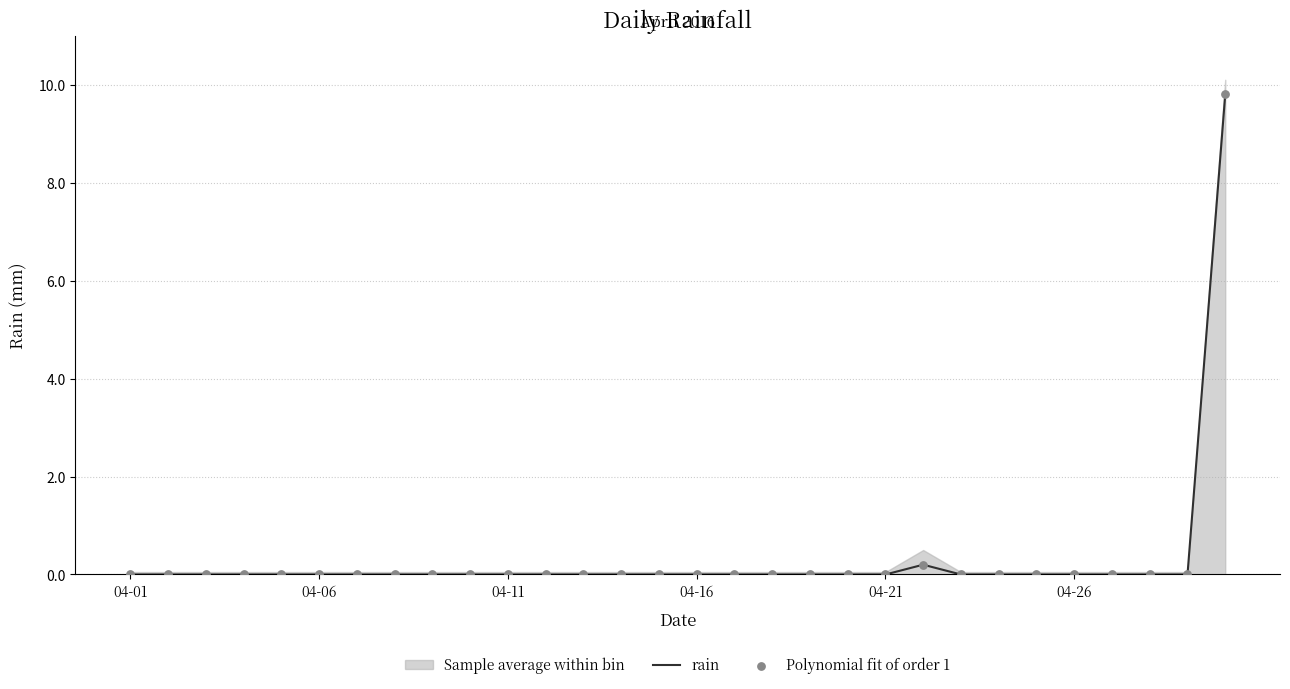

At how many categories does at least one series exceed 5?

1